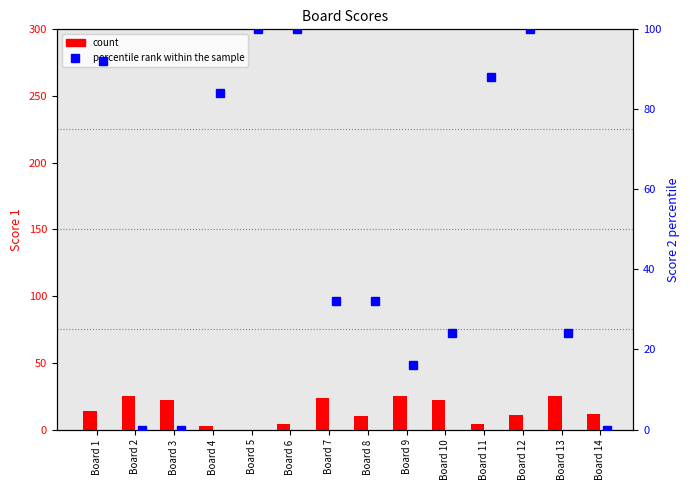

What is the sum of the Score 1 values at Board 1 and Board 8?

24